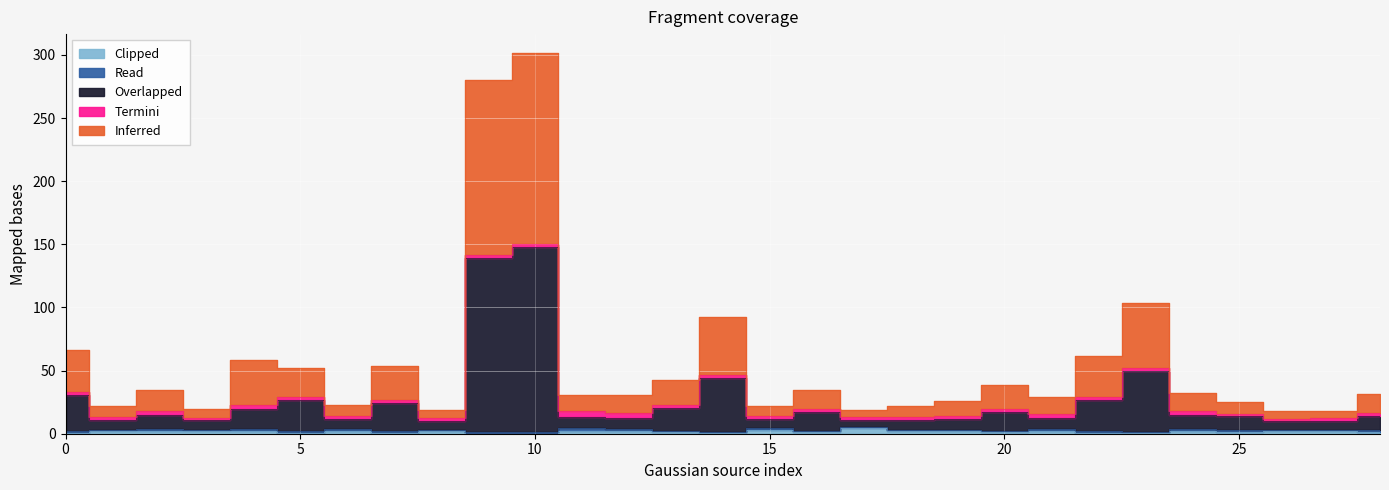

Where does the Clipped series first go above 1?

1